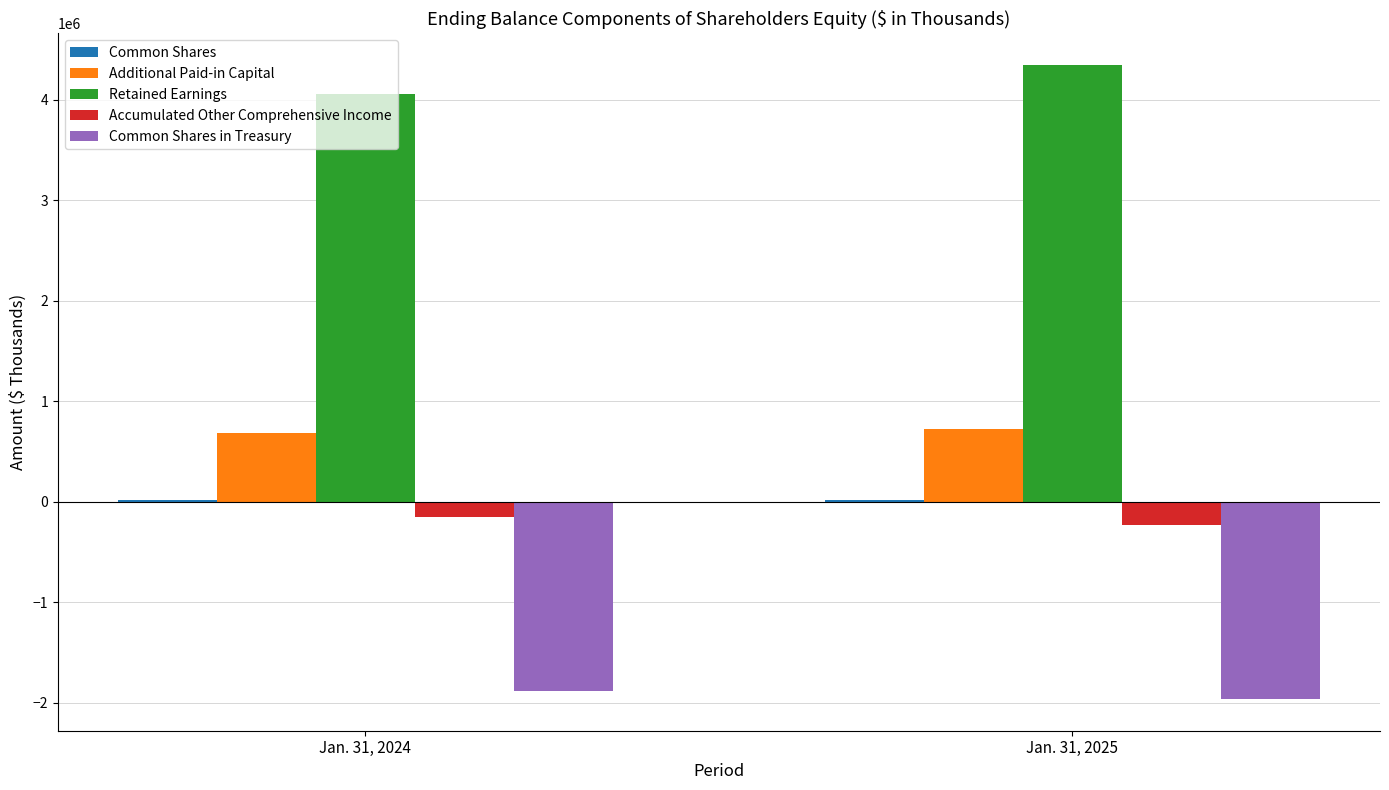

At which category does the chart reach its peak across all series?

Jan. 31, 2025